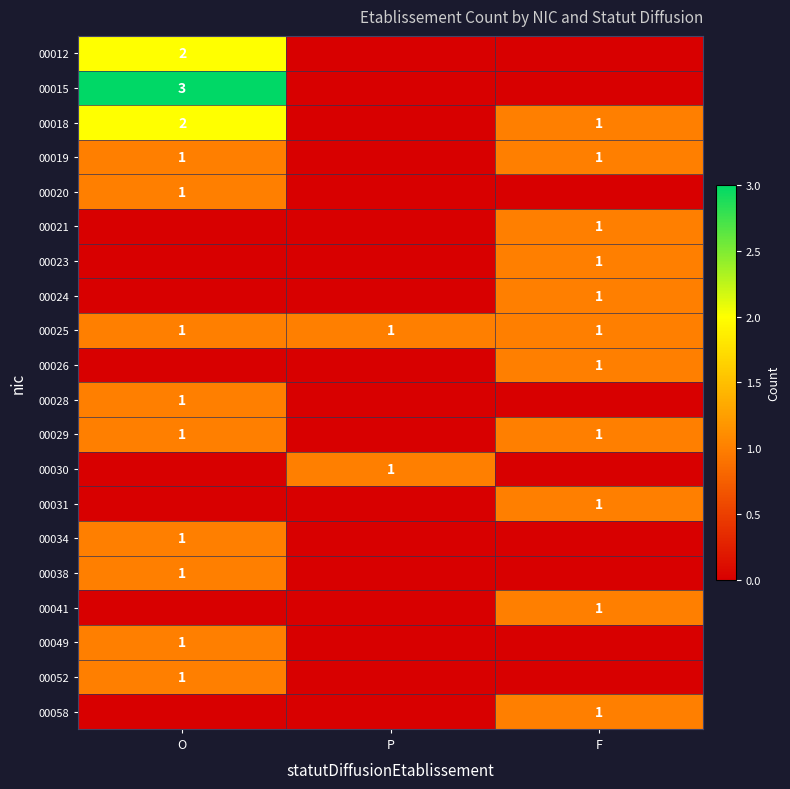

What is the total value across all series at F?

11